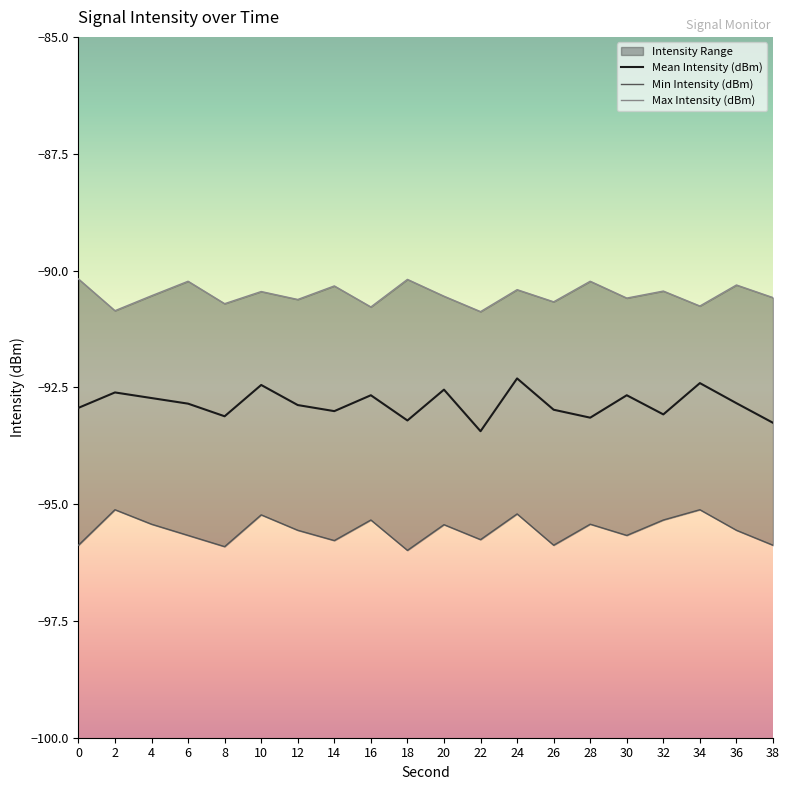

Which series has the largest total across all categories?

Max Intensity (dBm)